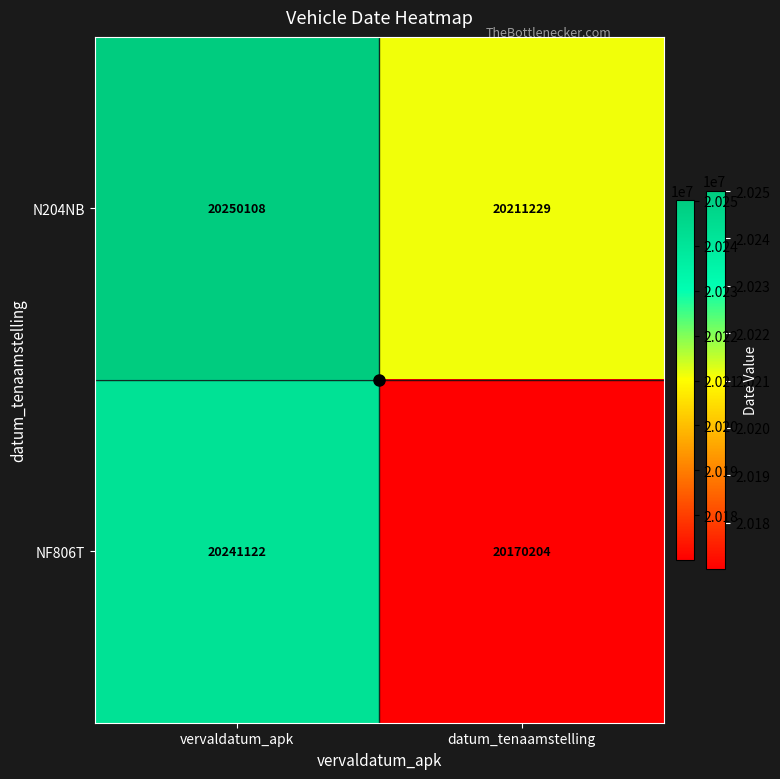

Which series has the largest total across all categories?

N204NB